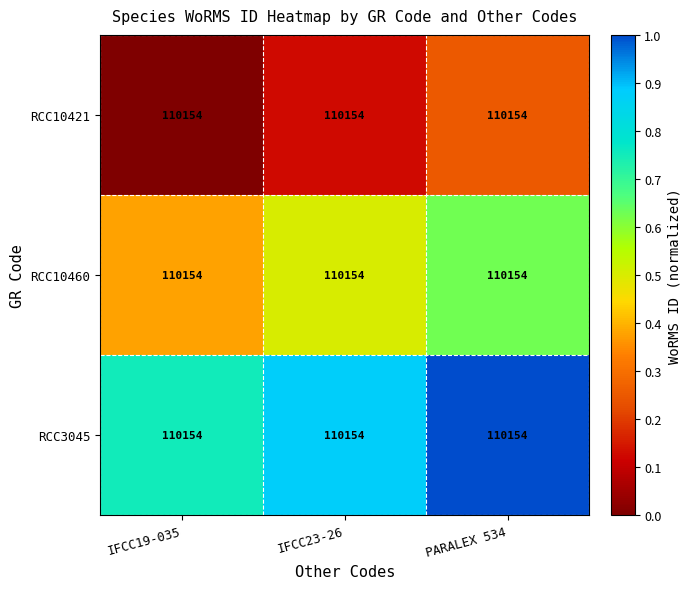

What is the sum of all RCC10460 values?

1.5